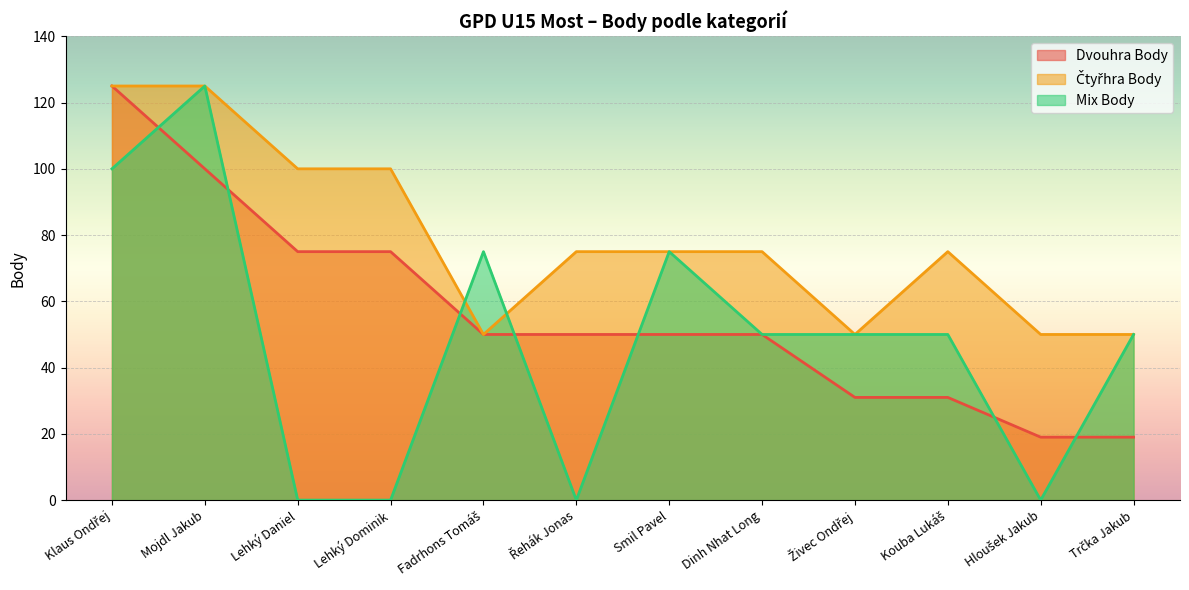

What is the total value across all series at Řehák Jonas?

125